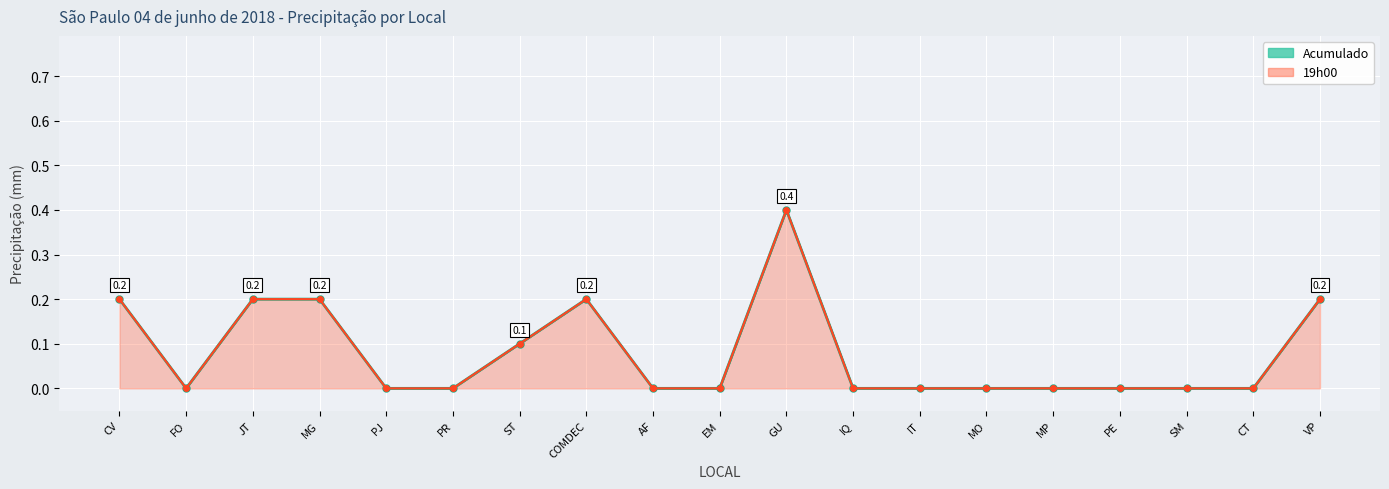

True or false: Acumulado line and 19h00 line intersect in this chart.

False